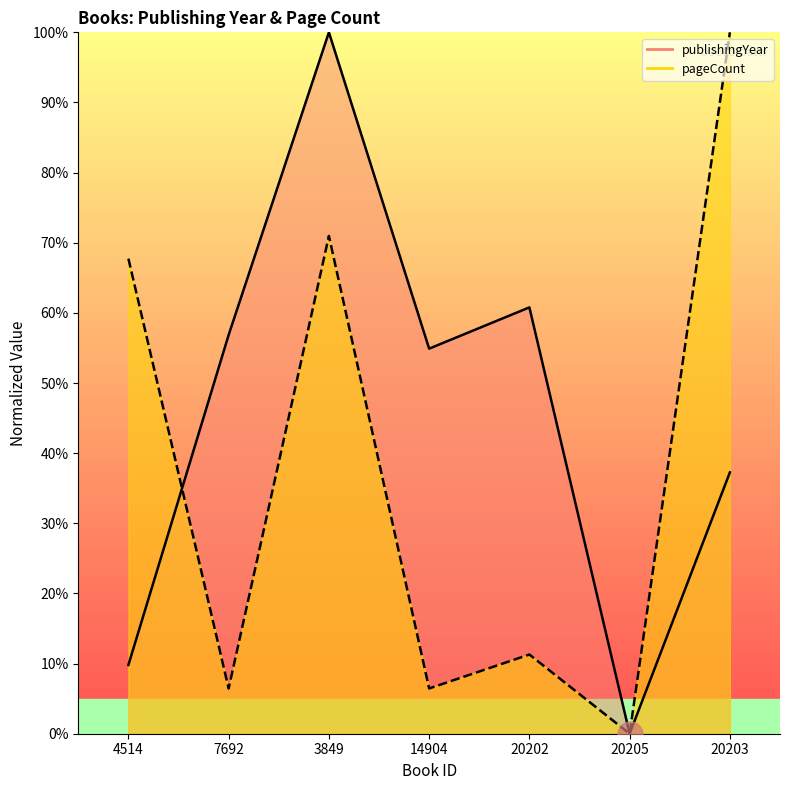

How many lines are shown in the chart?

2